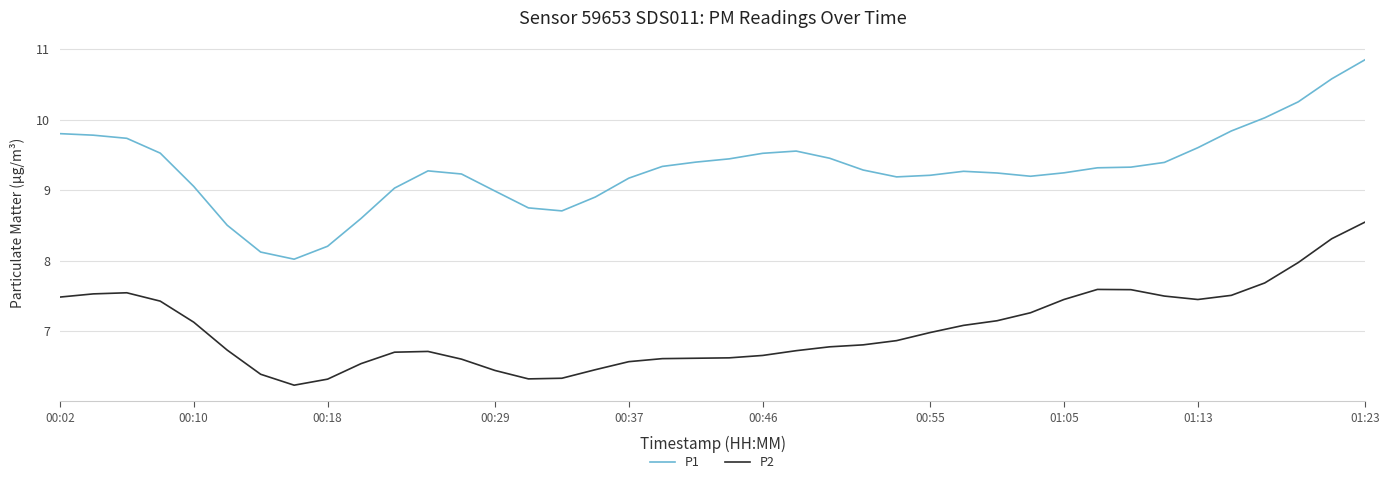

Which series has the largest total across all categories?

P1